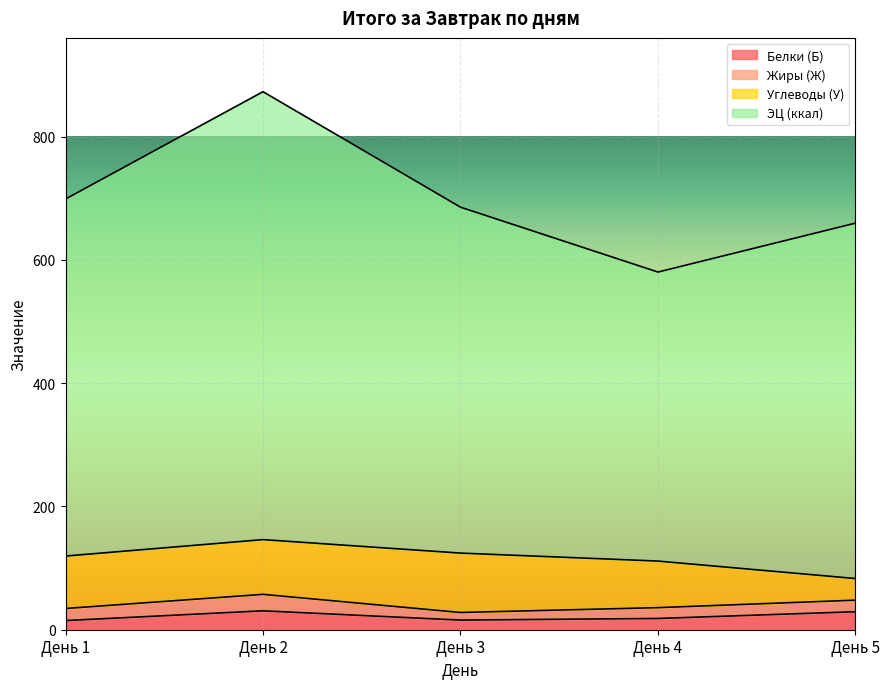

What is the minimum value for Белки (Б)?

14.9